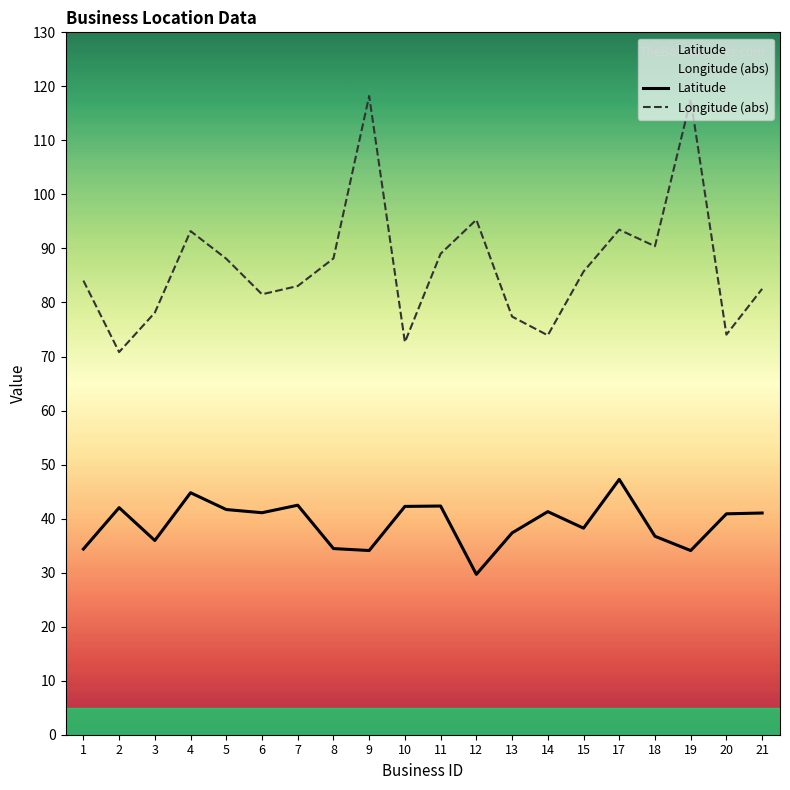

What is the value of the Longitude (abs) point at the 11th from the left?

89.0